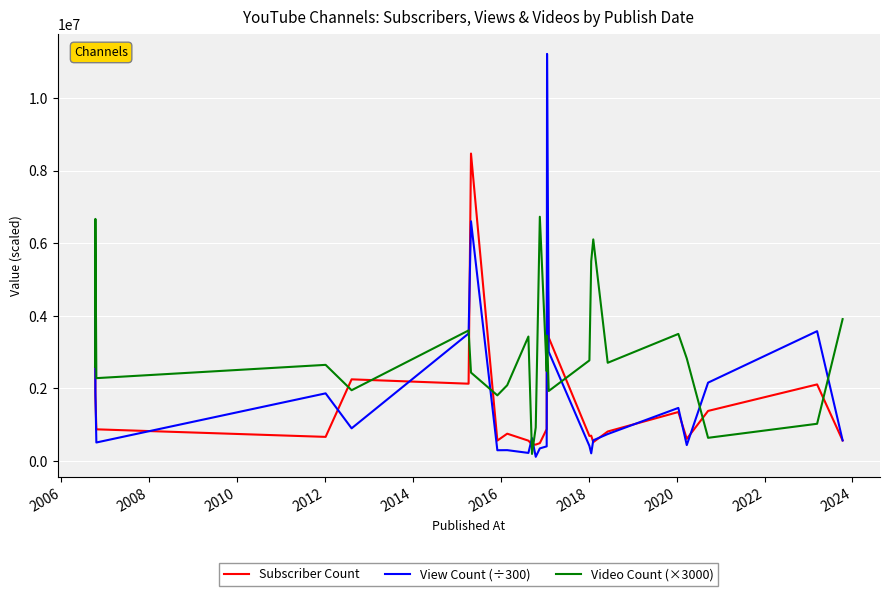

What is the average value of the View Count (÷300) series?

1904915.5